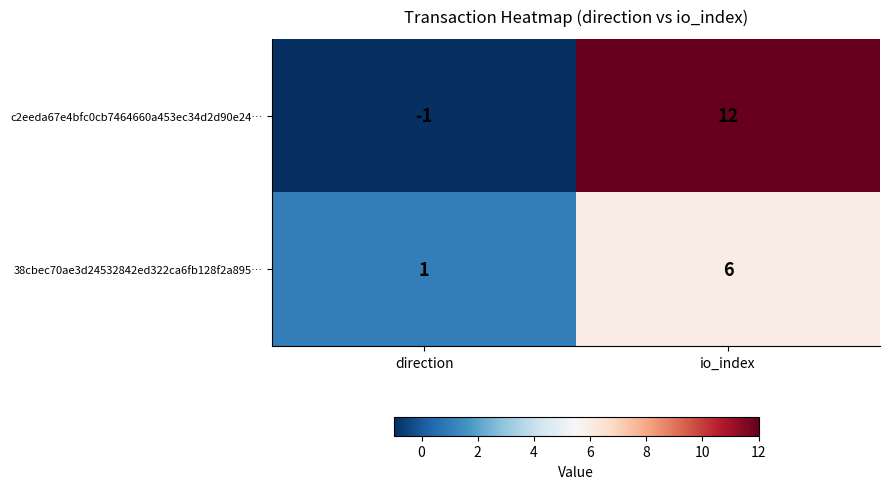

The 38cbec70ae3d24532842ed322ca6fb128f2a895… series shows 8 at io_index. True or false?

False